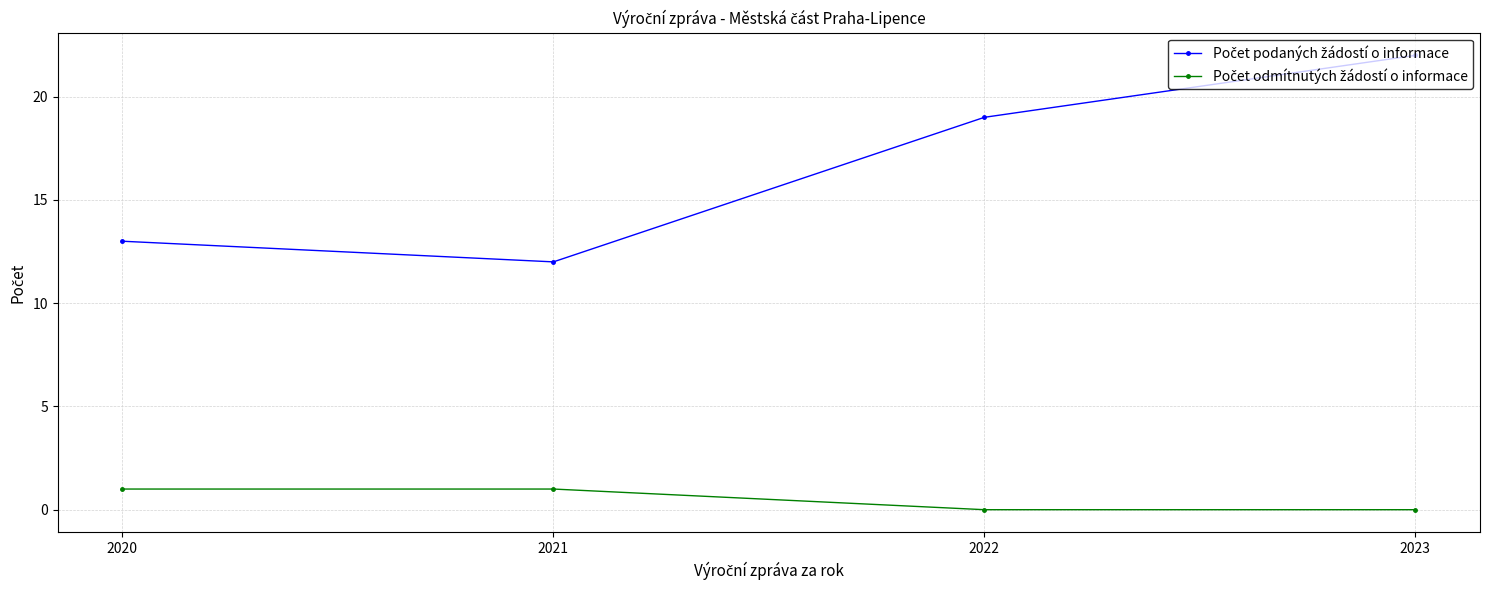

What is the difference between the highest and lowest values at 2022?

19